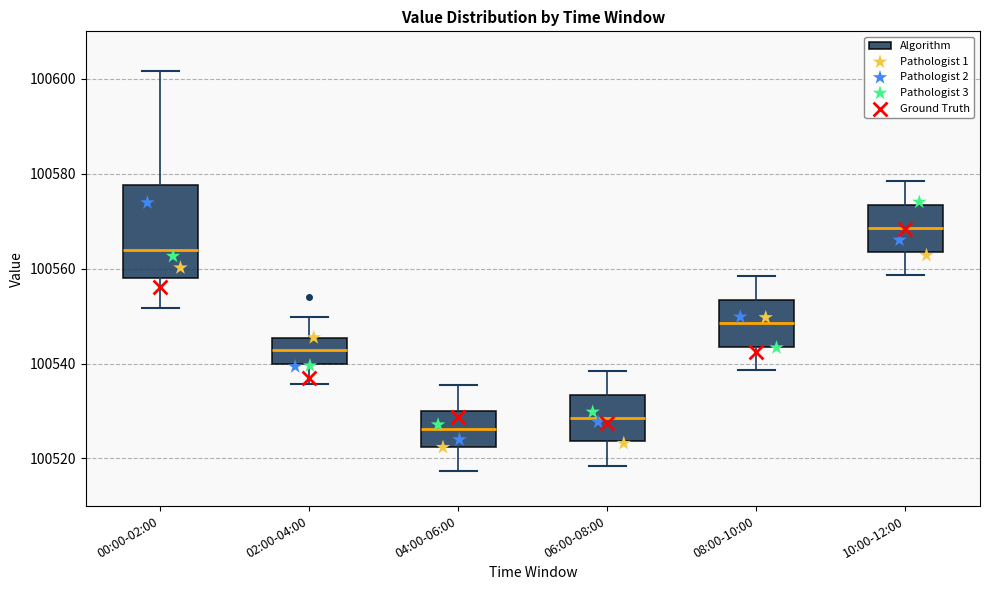

Reading left to right, transcribe this box plot: for each box, give where its median line is, the range the box spans, and where its two whiskers end, as read against the y-axis. The values are not printed on the chart, so give them approximately, as read against the axis.

00:00-02:00: median 100564, box 100558 to 100578, whiskers 100552 to 100602
02:00-04:00: median 100542, box 100540 to 100546, whiskers 100536 to 100550
04:00-06:00: median 100526, box 100522 to 100530, whiskers 100518 to 100536
06:00-08:00: median 100528, box 100524 to 100534, whiskers 100518 to 100538
08:00-10:00: median 100548, box 100544 to 100554, whiskers 100538 to 100558
10:00-12:00: median 100568, box 100564 to 100574, whiskers 100558 to 100578